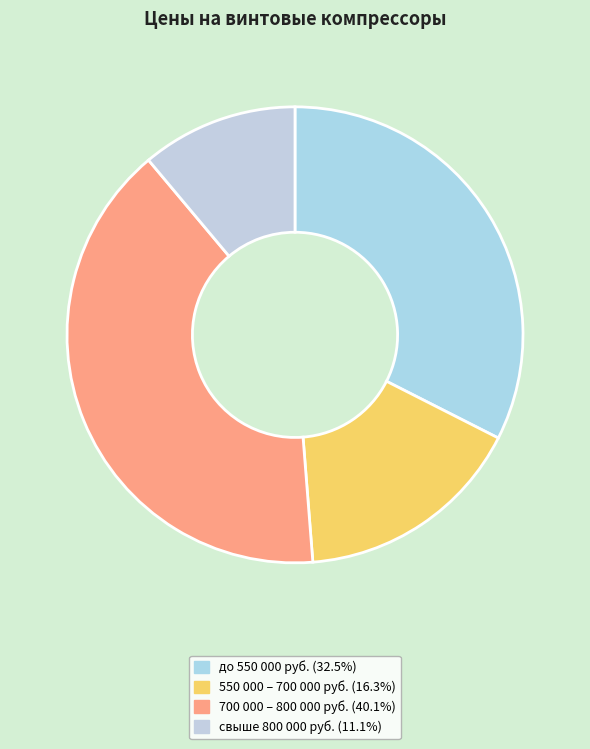

How many slices are in this pie chart?

4